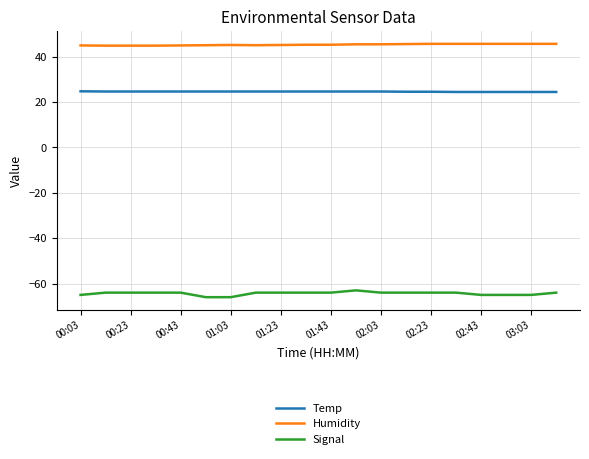

Rank the series by their average value, from highest to lowest.

Humidity, Temp, Signal